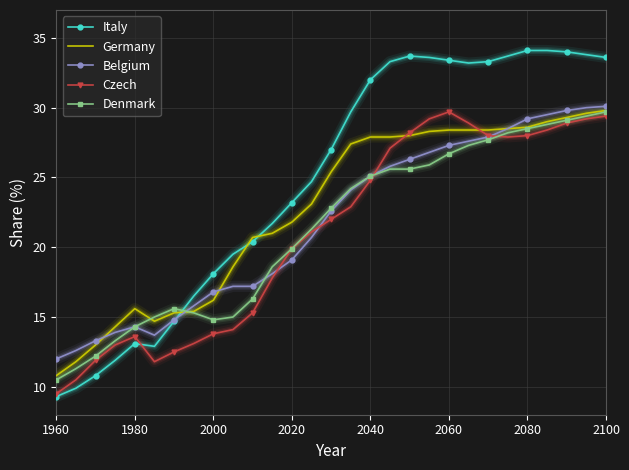

Count the number of data series in this chart.

5